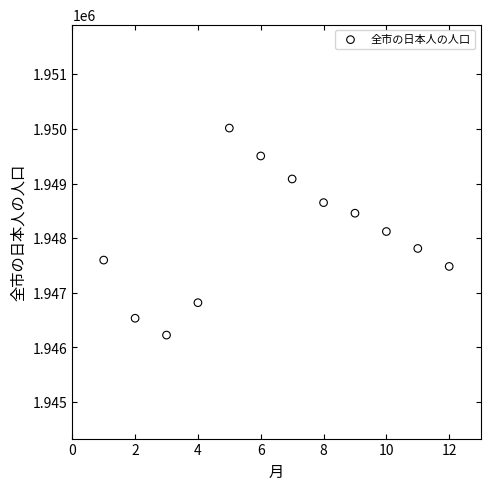

What is the range of Y values (max minus min)?

3790